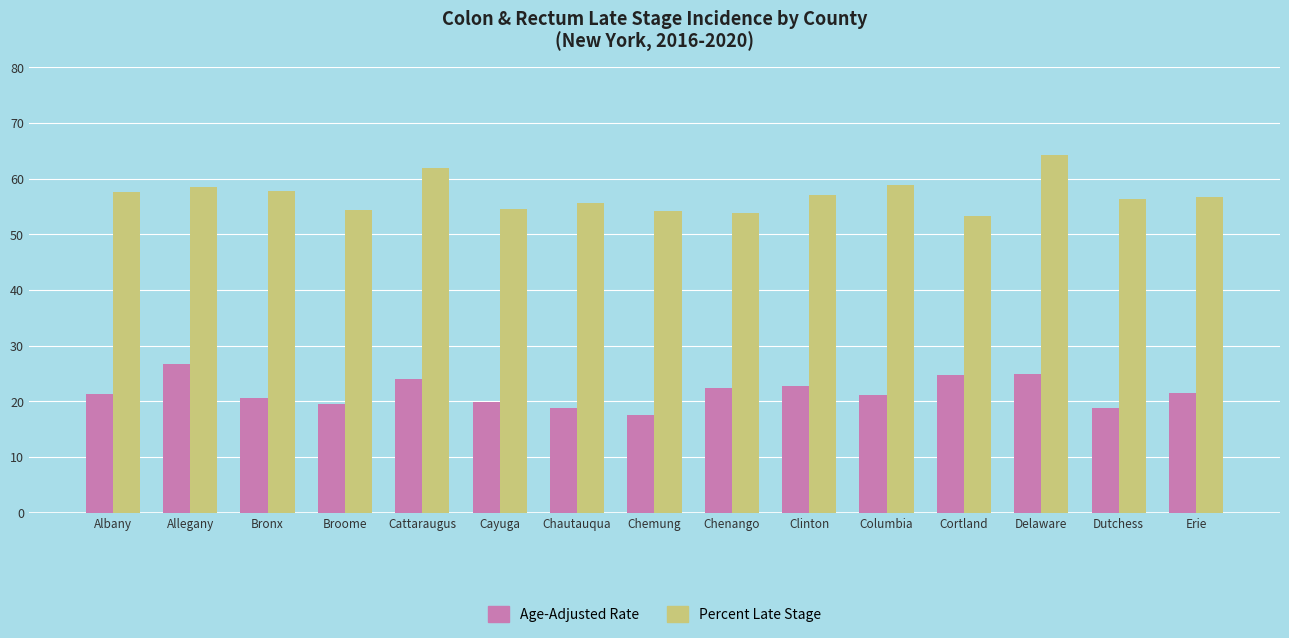

What is the approximate value of Percent Late Stage at Dutchess?

56.3